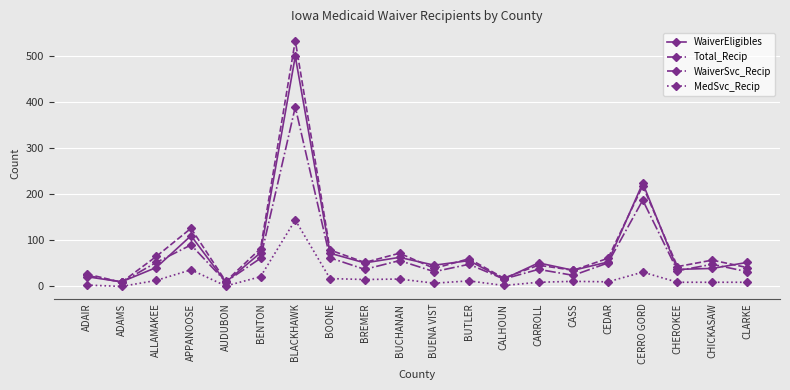

How many lines are shown in the chart?

4